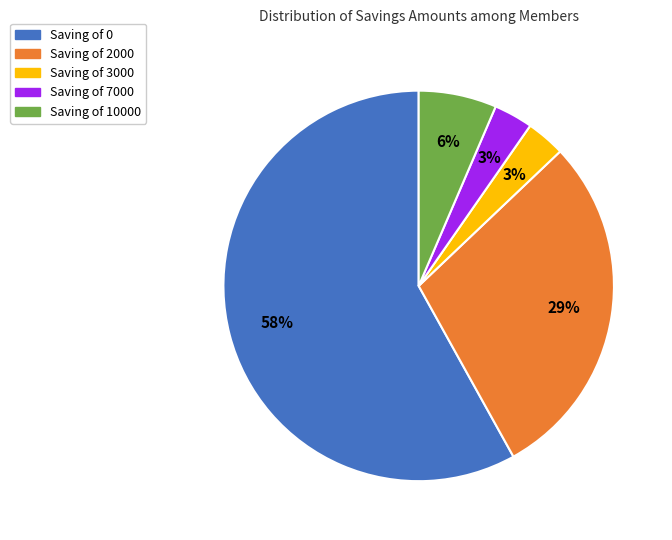

True or false: Saving of 2000 accounts for 19% of the total.

False